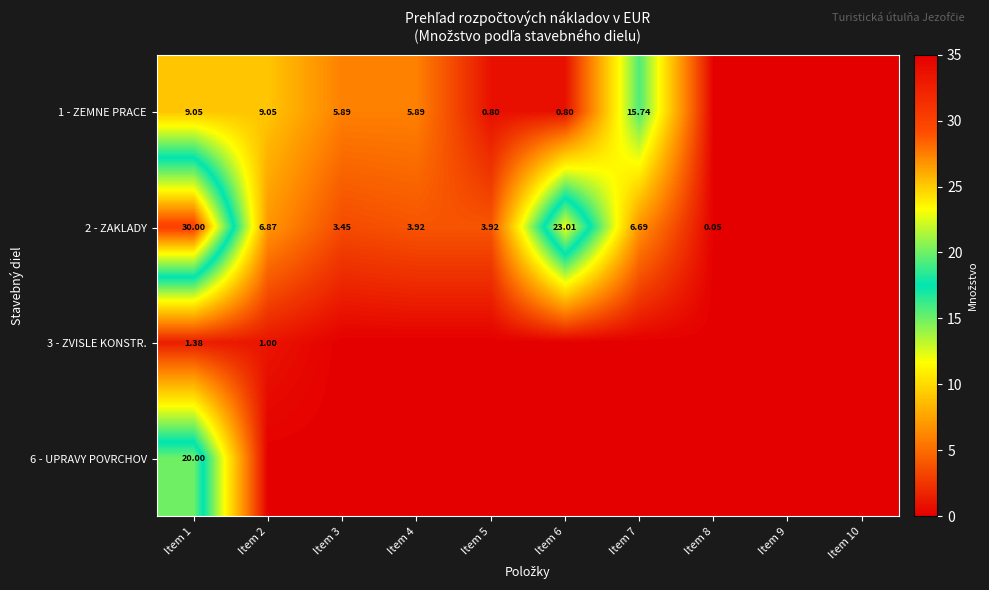

Is the value of 2 - ZAKLADY at Item 3 greater than the value of 3 - ZVISLE KONSTR. at Item 2?

Yes